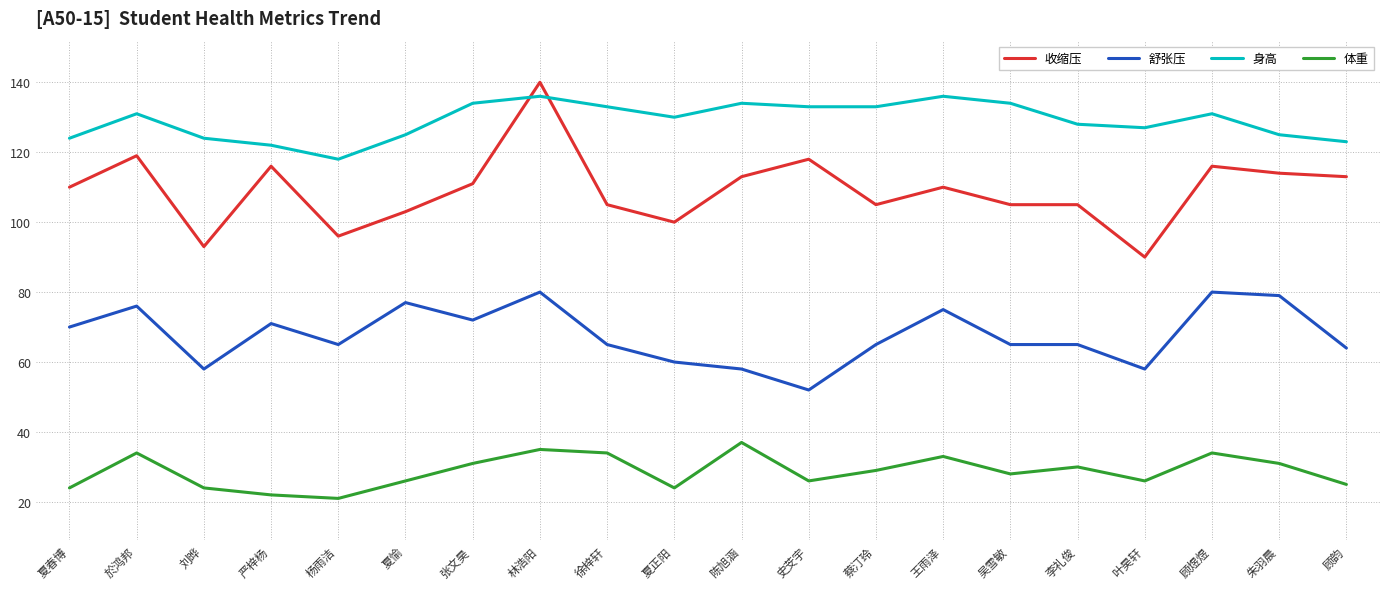

What are all the series names shown in the legend?

收缩压, 舒张压, 身高, 体重